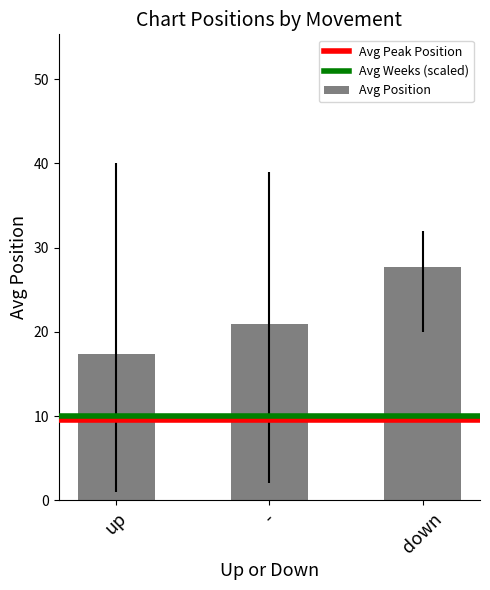

Rank the categories by value from highest to lowest.

down, -, up